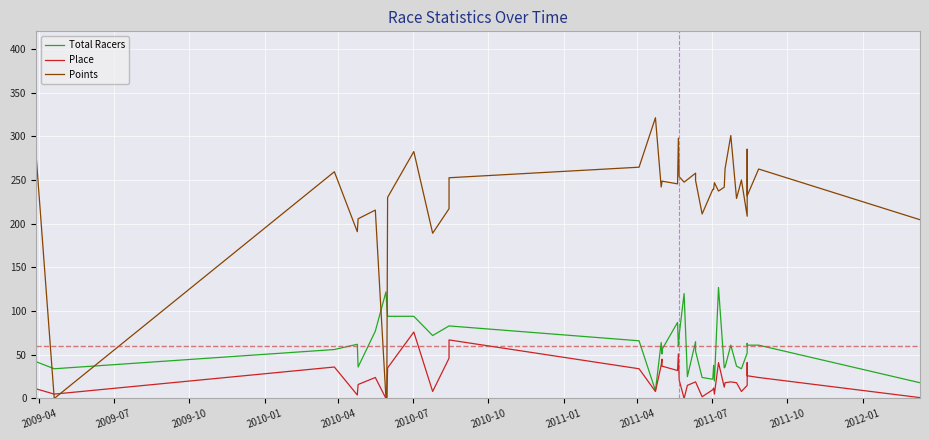

True or false: Total Racers has a value of 16.9 at 2010-01.

False